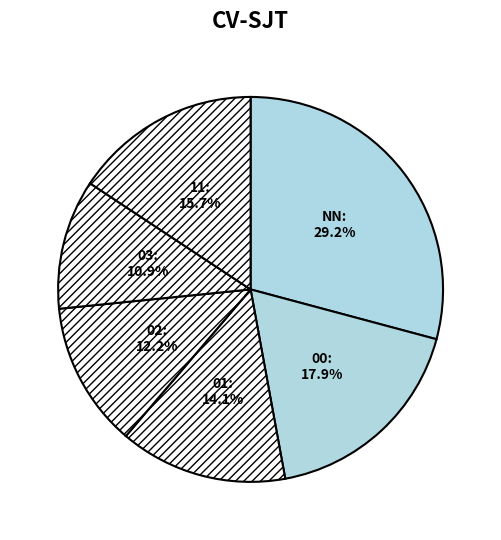

True or false: NN accounts for 40% of the total.

False